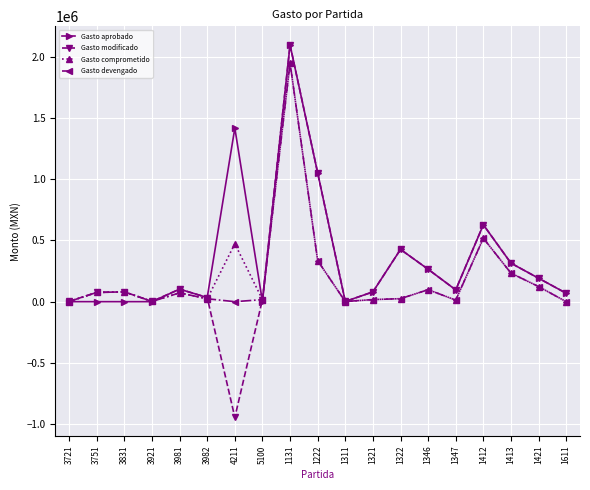

At which category is the sum across all series the highest?

1131